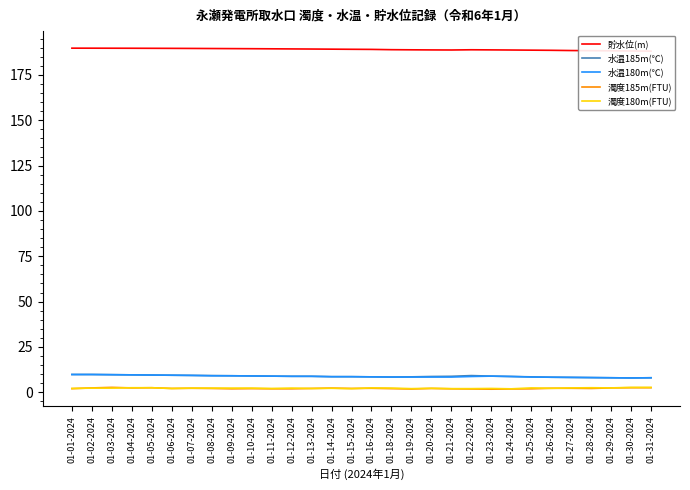

At which label does 水温180m(℃) reach its minimum?

01-30-2024